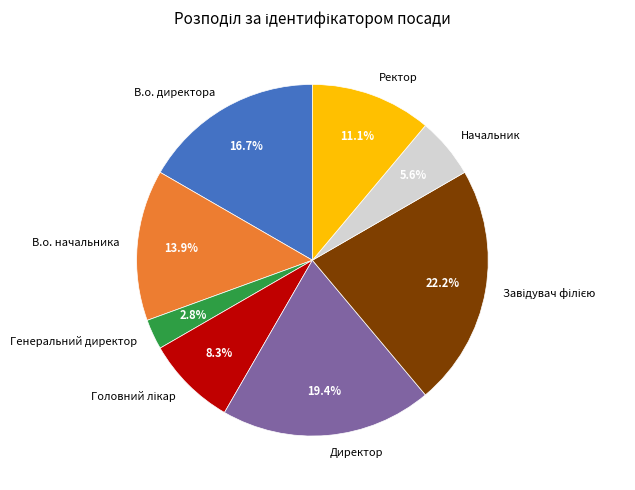

Does В.о. директора represent more than half of the total?

No